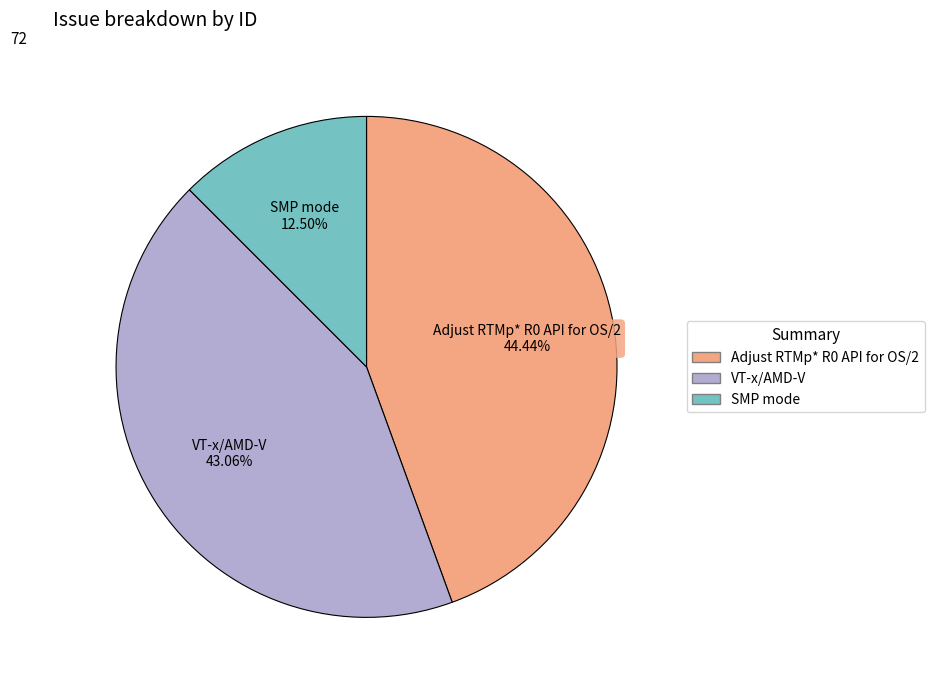

Approximately how many times larger is the value at SMP mode compared to VT-x/AMD-V?

0.3